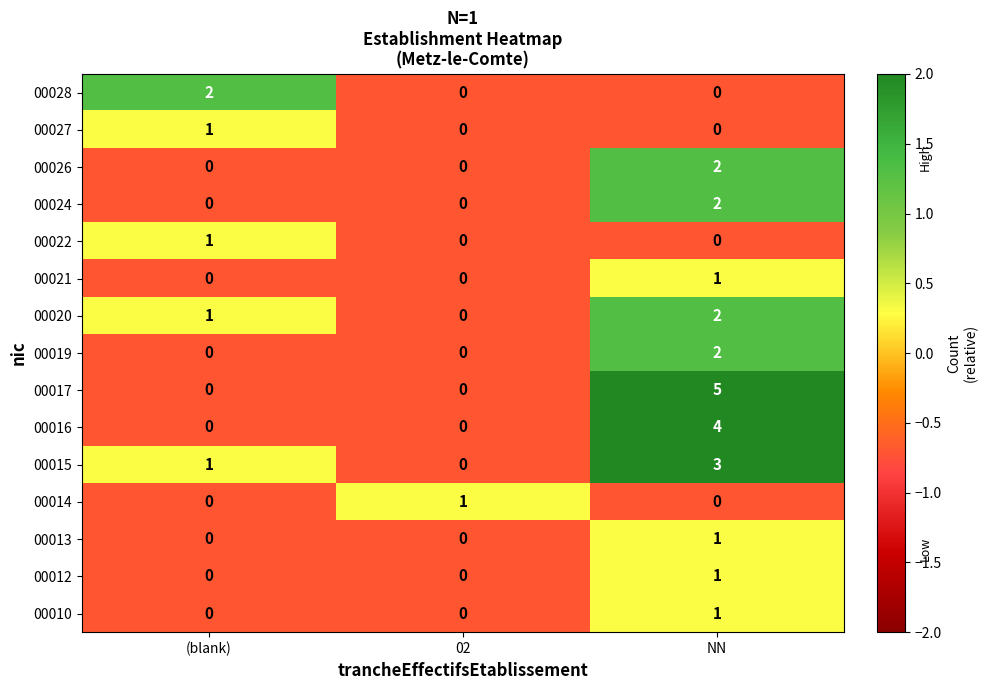

Count the number of categories in the chart.

3